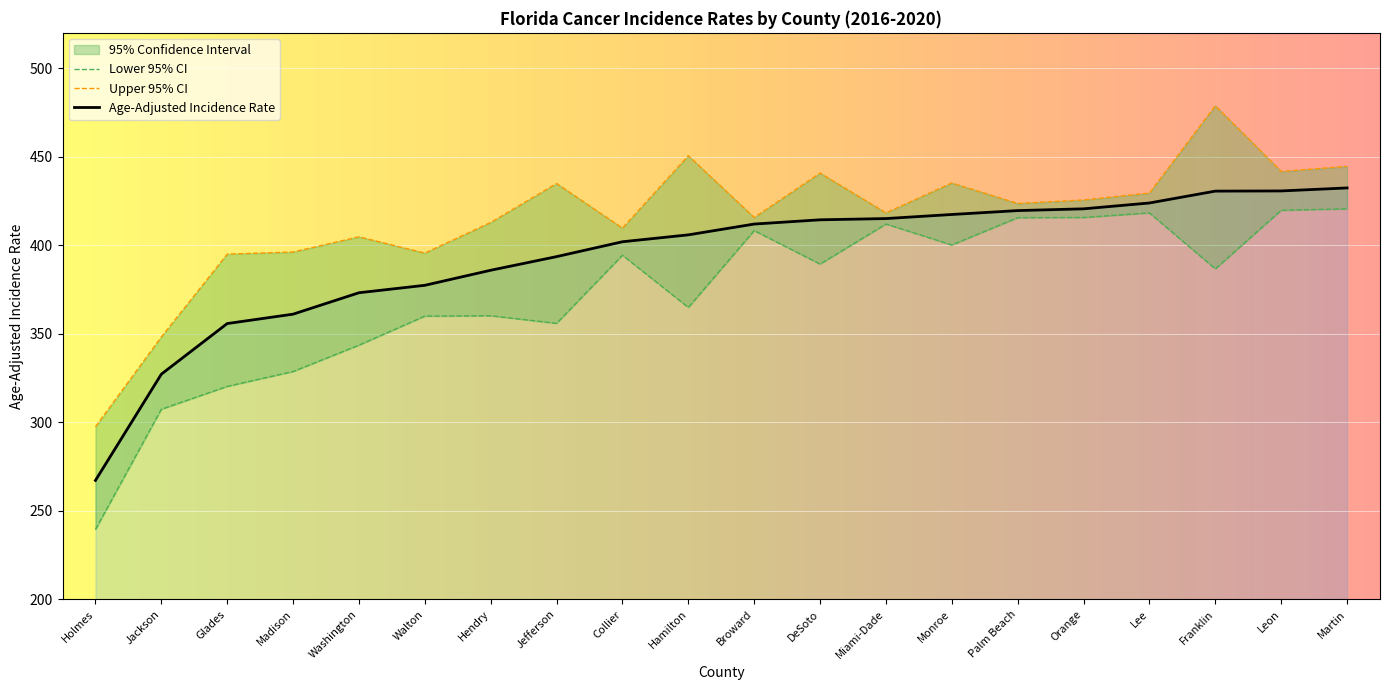

Which category has the lowest value in the Age-Adjusted Incidence Rate series?

Holmes